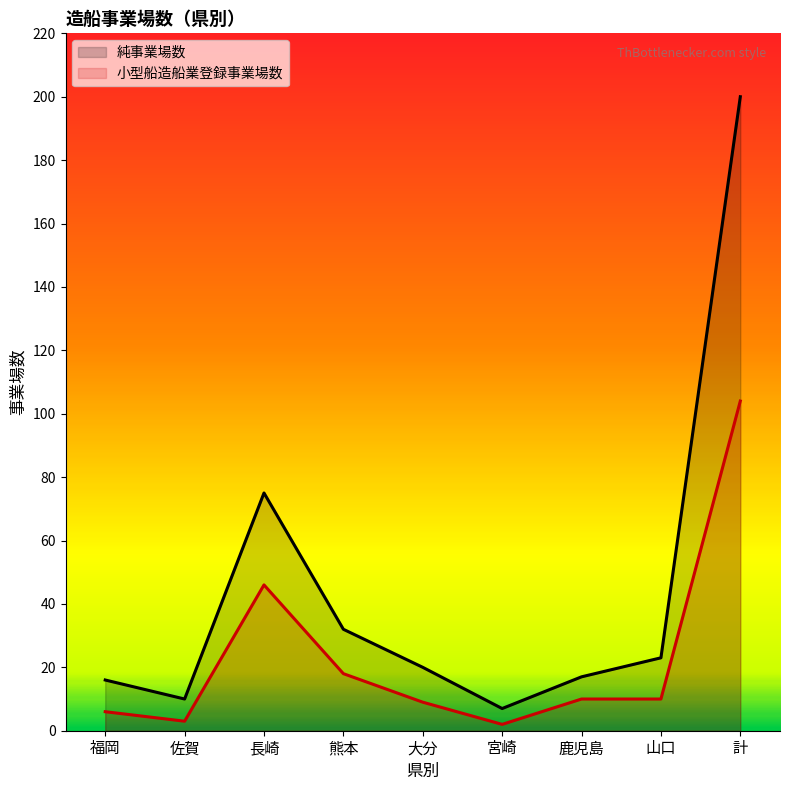

What is the sum of all 純事業場数 values?

400